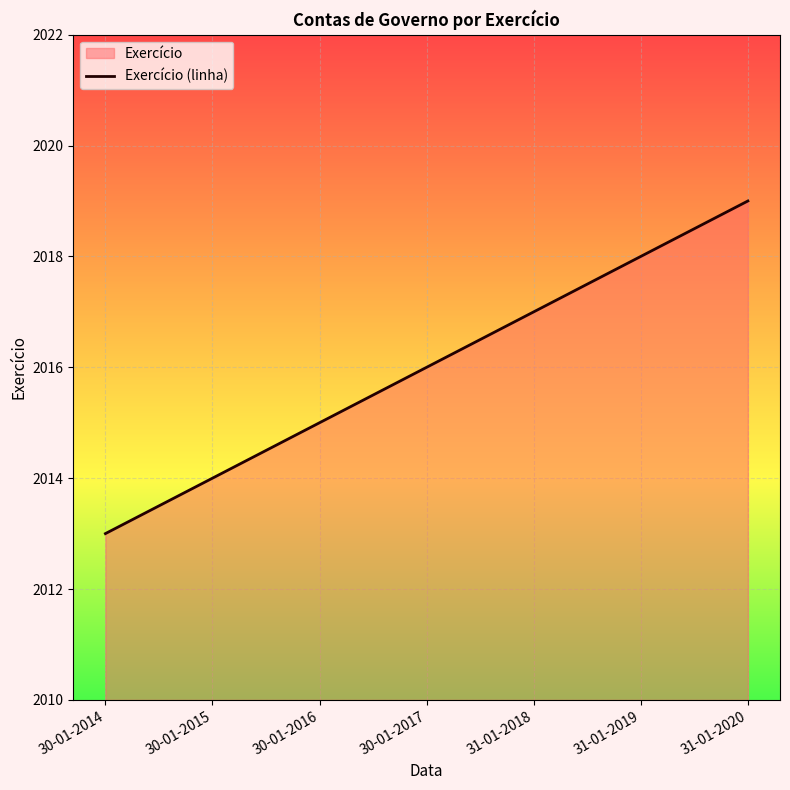

List the labels in order of value, smallest first.

30-01-2014, 30-01-2015, 30-01-2016, 30-01-2017, 31-01-2018, 31-01-2019, 31-01-2020